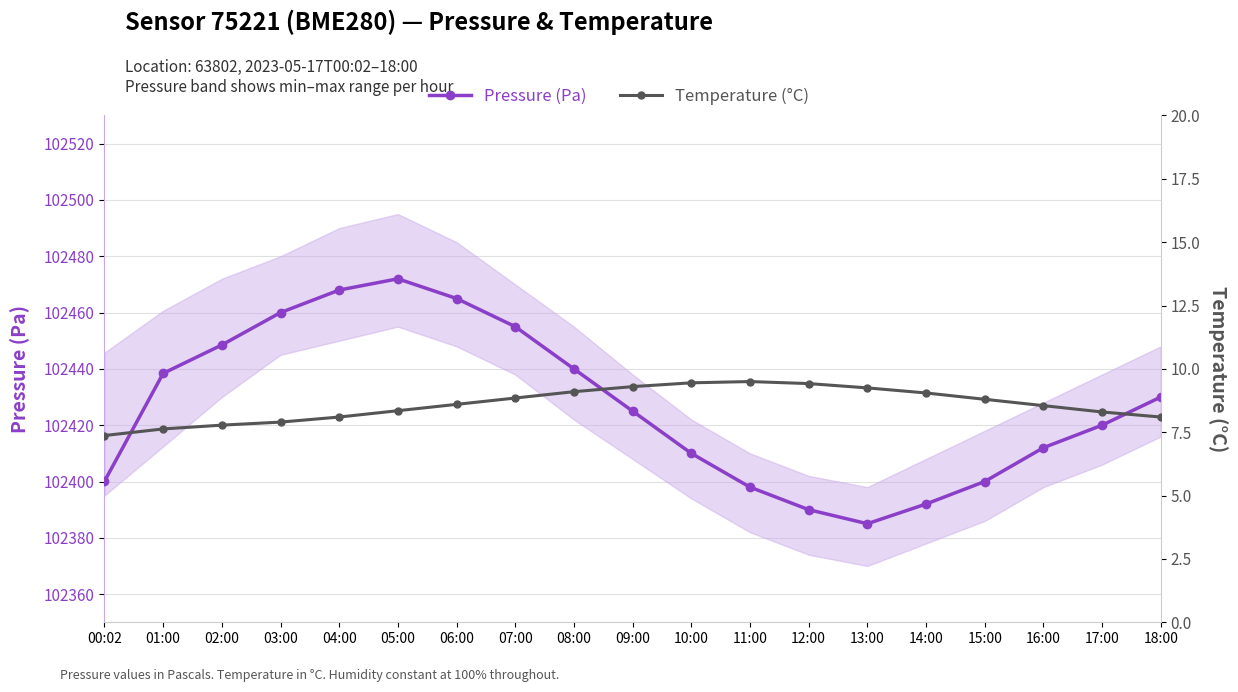

Rank the categories by Temperature (°C) value from lowest to highest.

00:02, 01:00, 02:00, 03:00, 04:00, 18:00, 17:00, 05:00, 16:00, 06:00, 15:00, 07:00, 14:00, 08:00, 13:00, 09:00, 12:00, 10:00, 11:00